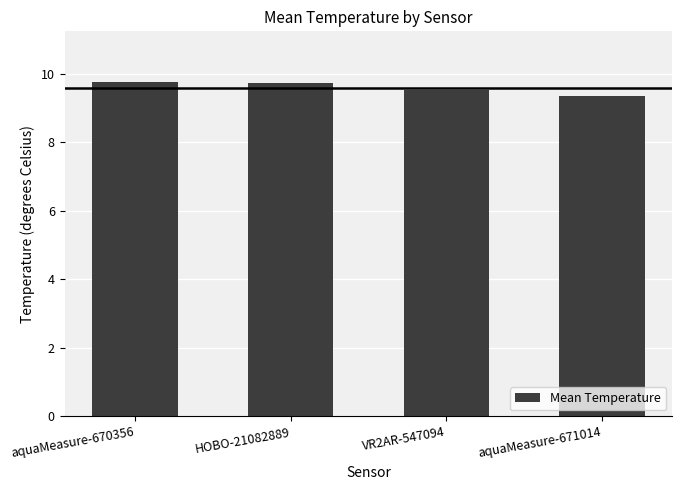

Does the chart contain stacked bars?

No